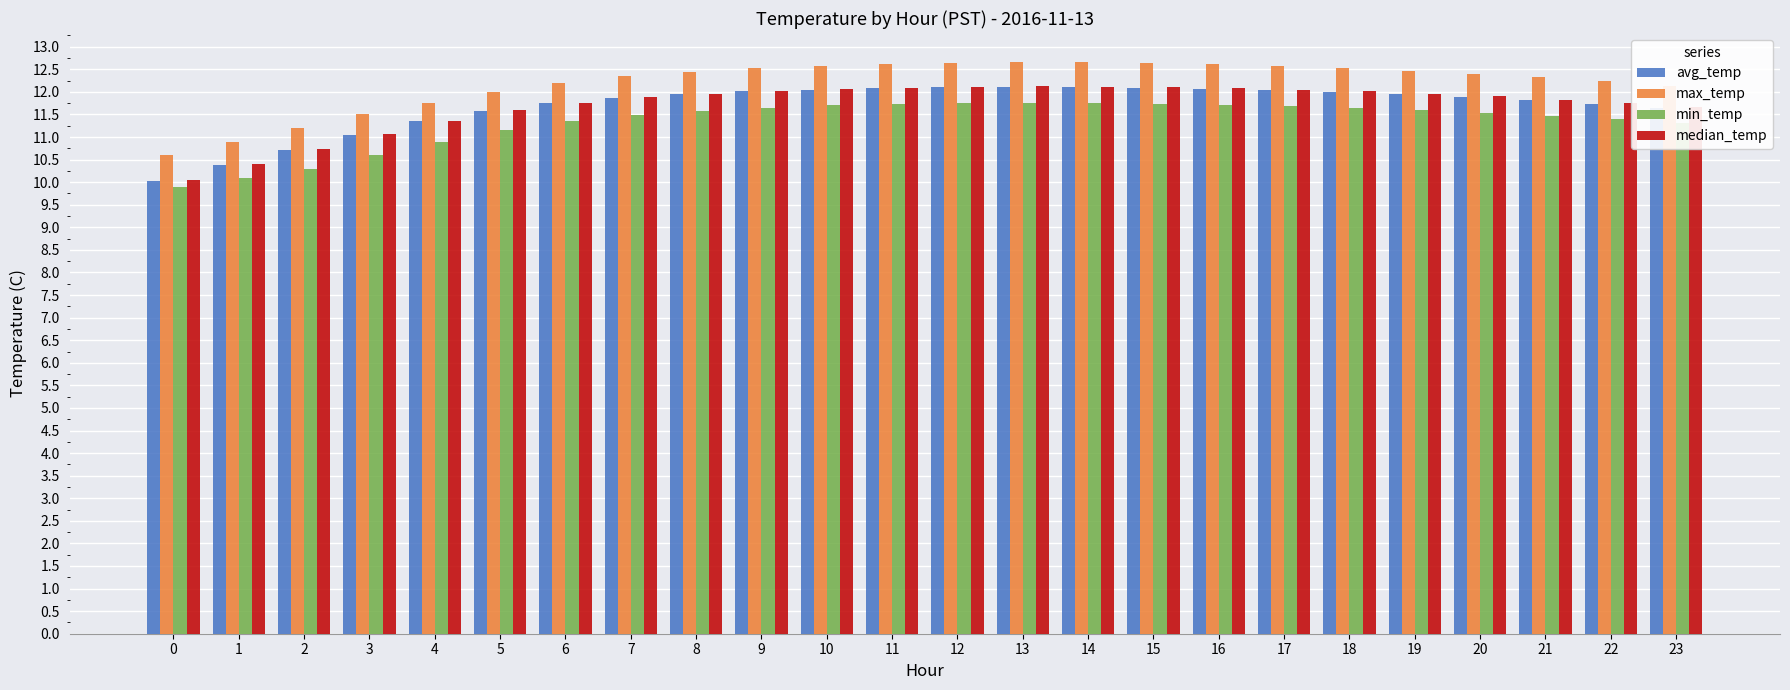

Is it true that min_temp equals 11.8 at 14?

True